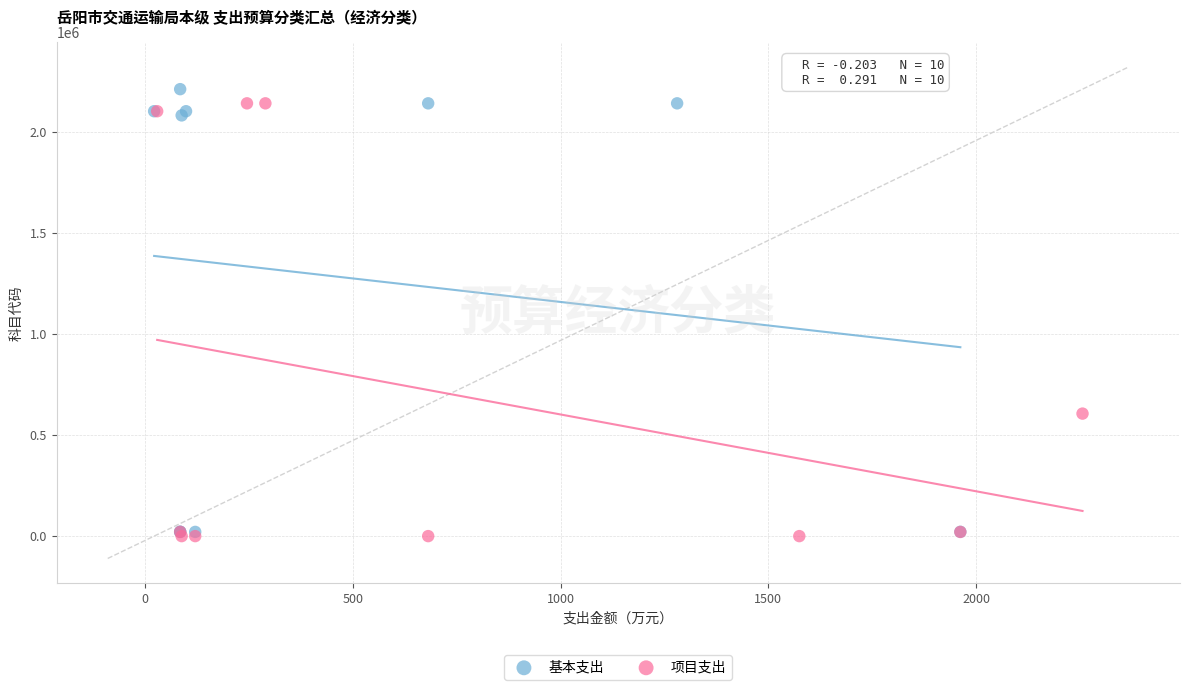

What are all the series names shown in the legend?

基本支出, 项目支出